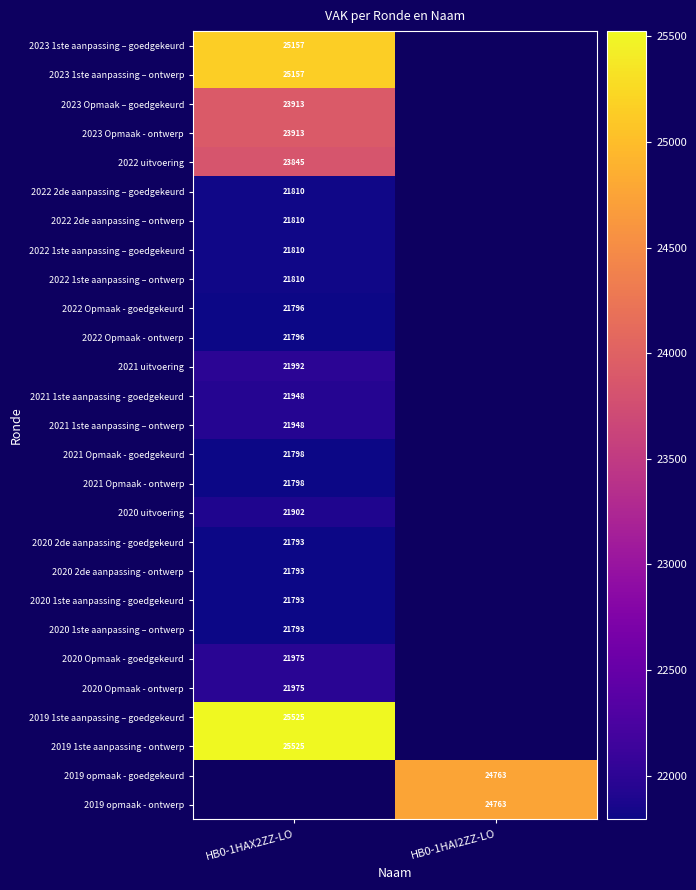

Is the value of 2022 1ste aanpassing – goedgekeurd at HB0-1HAX2ZZ-LO greater than the value of 2020 2de aanpassing - goedgekeurd at HB0-1HAX2ZZ-LO?

Yes